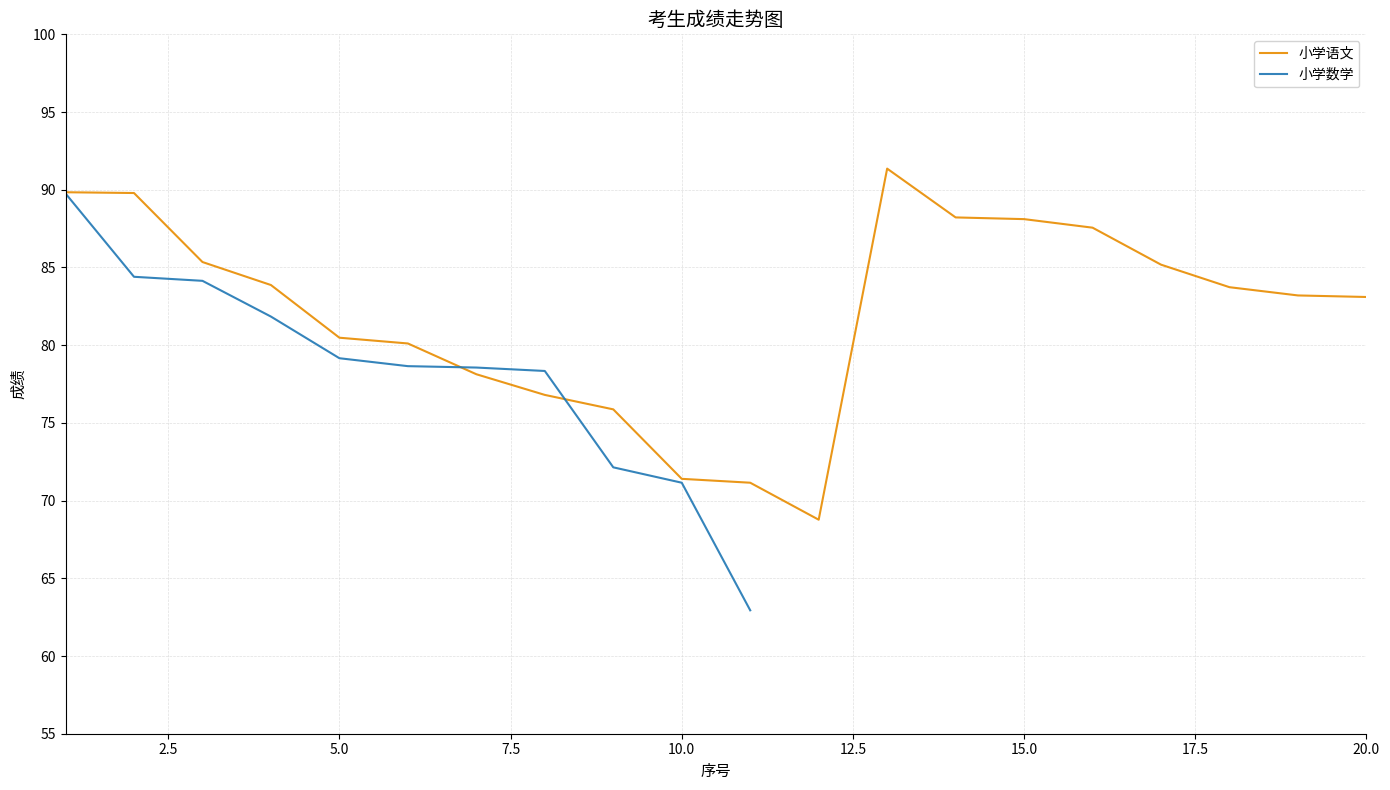

Which has a higher value, 12 or 2?

2